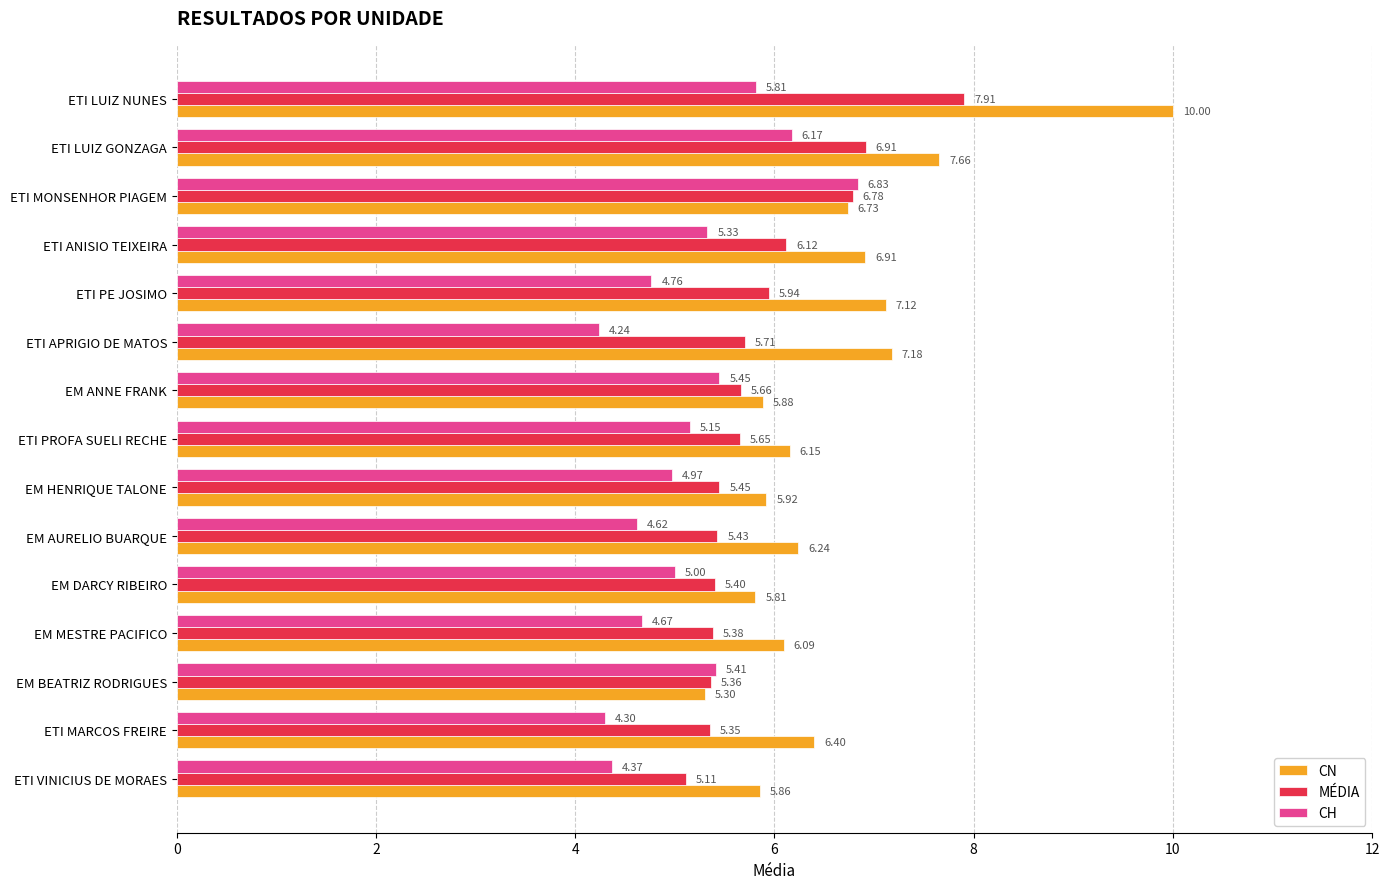

How many categories are shown in the chart?

15